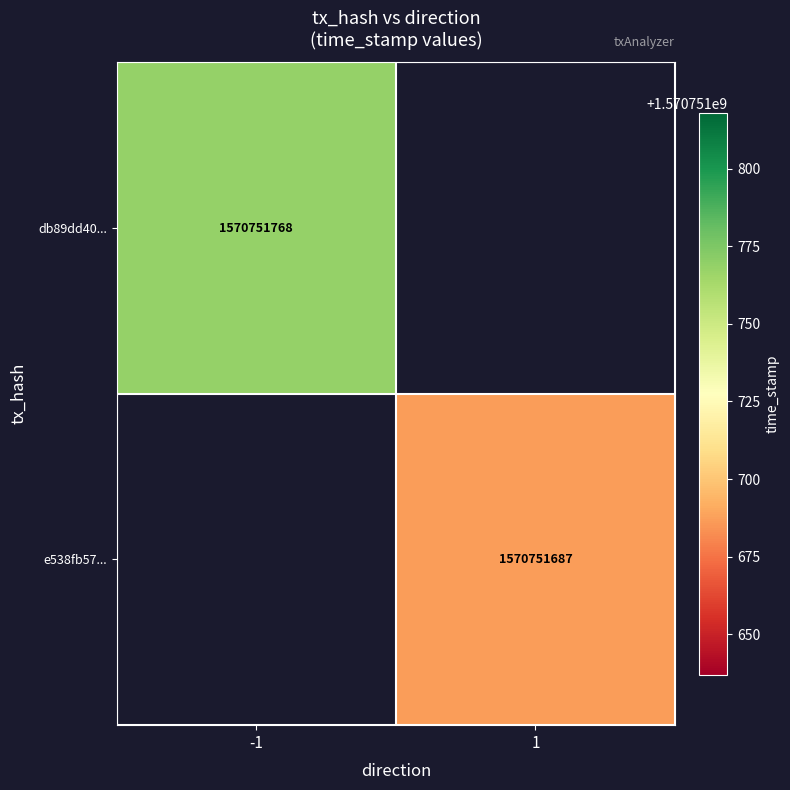

Rank the categories by e538fb57dfef000ee12fa9f46748551ea284776 value from lowest to highest.

0, 1